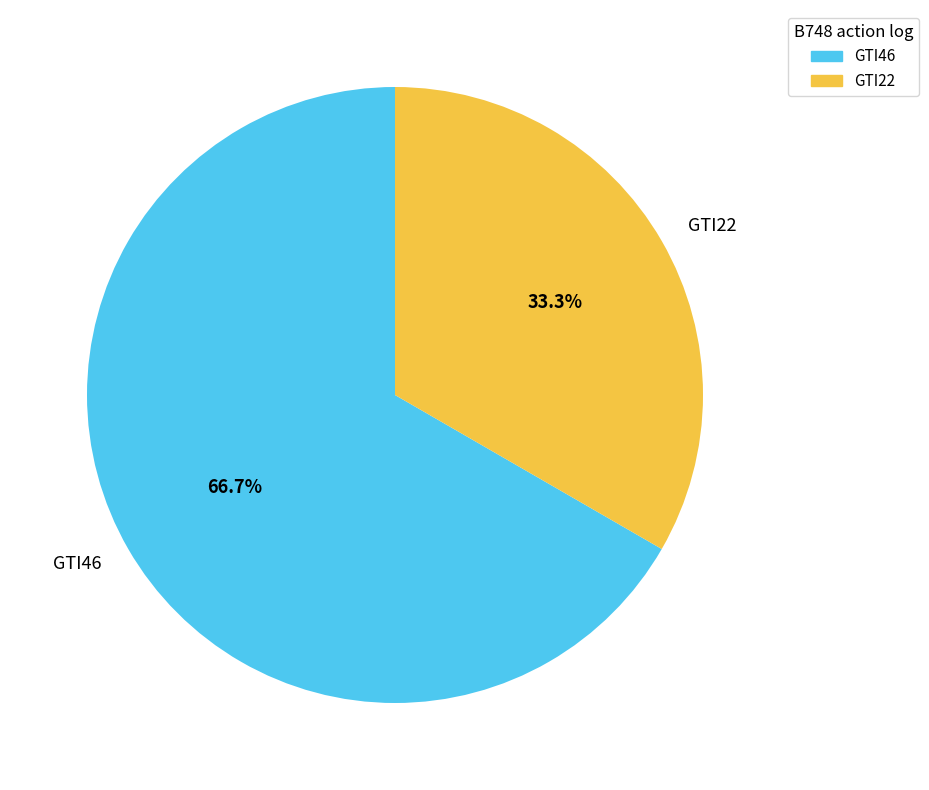

Do GTI22 and GTI46 together represent more than half of the pie?

Yes